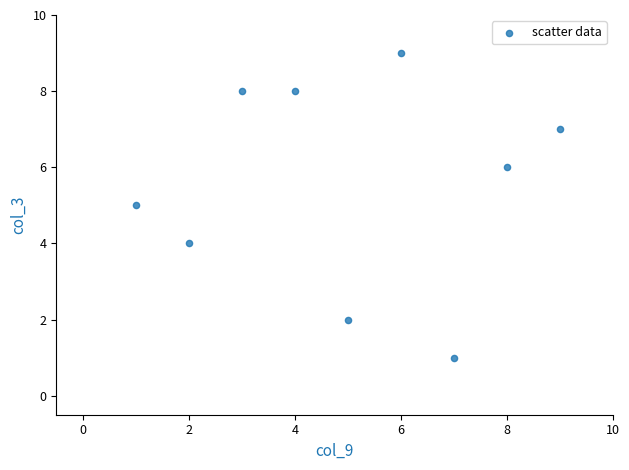

What is the range of X values (max minus min)?

8